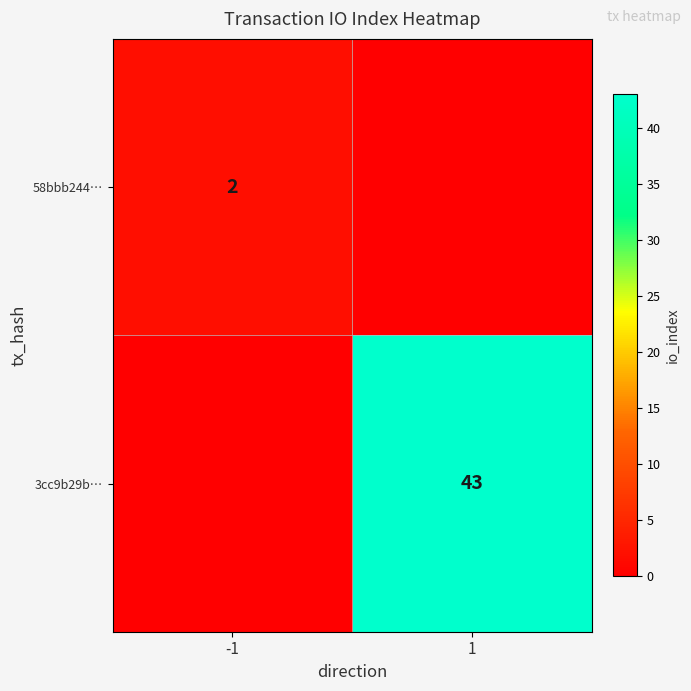

The 3cc9b29b… series shows 71 at 1. True or false?

False